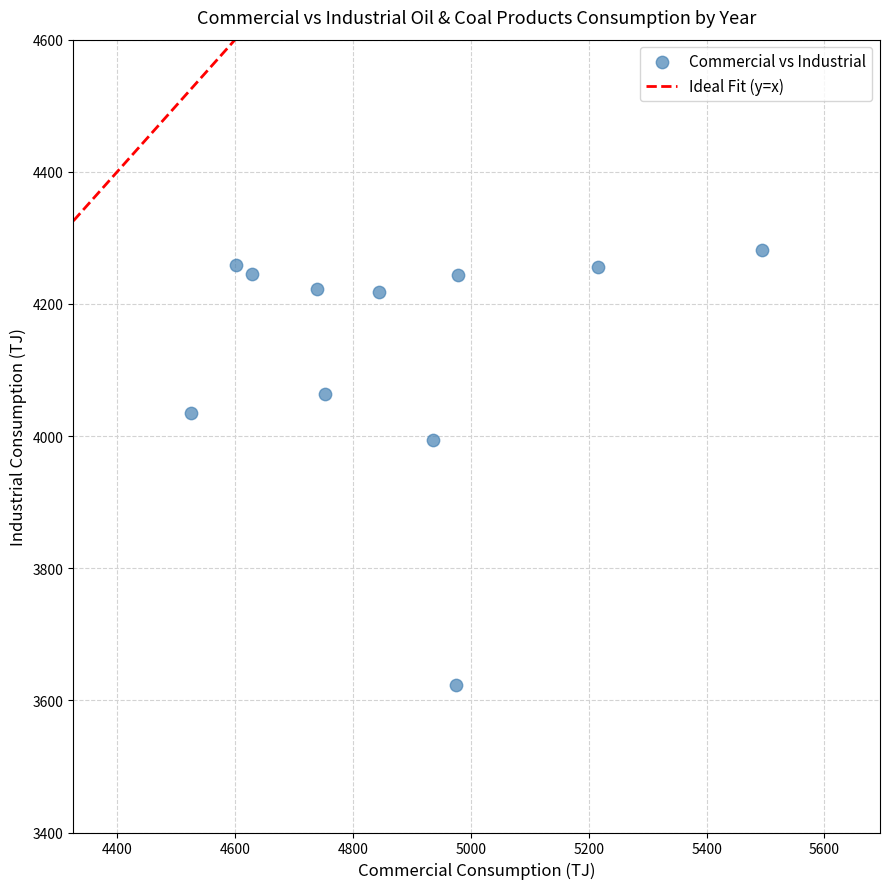

What Y value in the scatter plot is closest to 3952?

3993.5